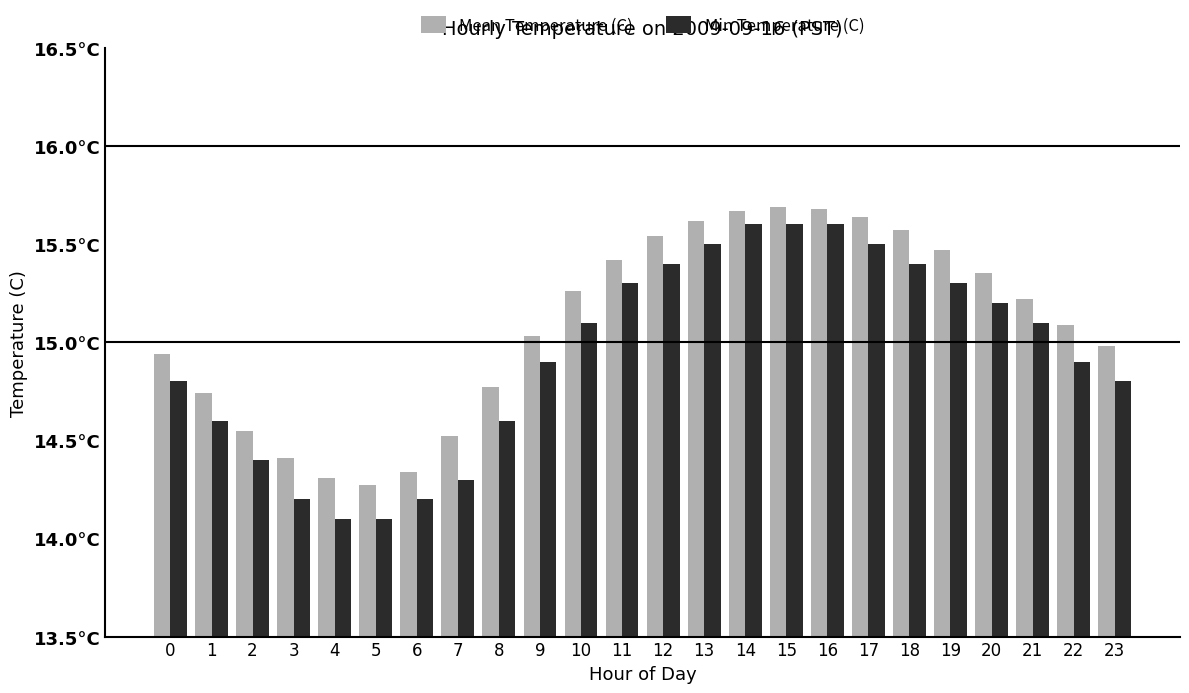

What are all the series names shown in the legend?

Mean Temperature (C), Min Temperature (C)